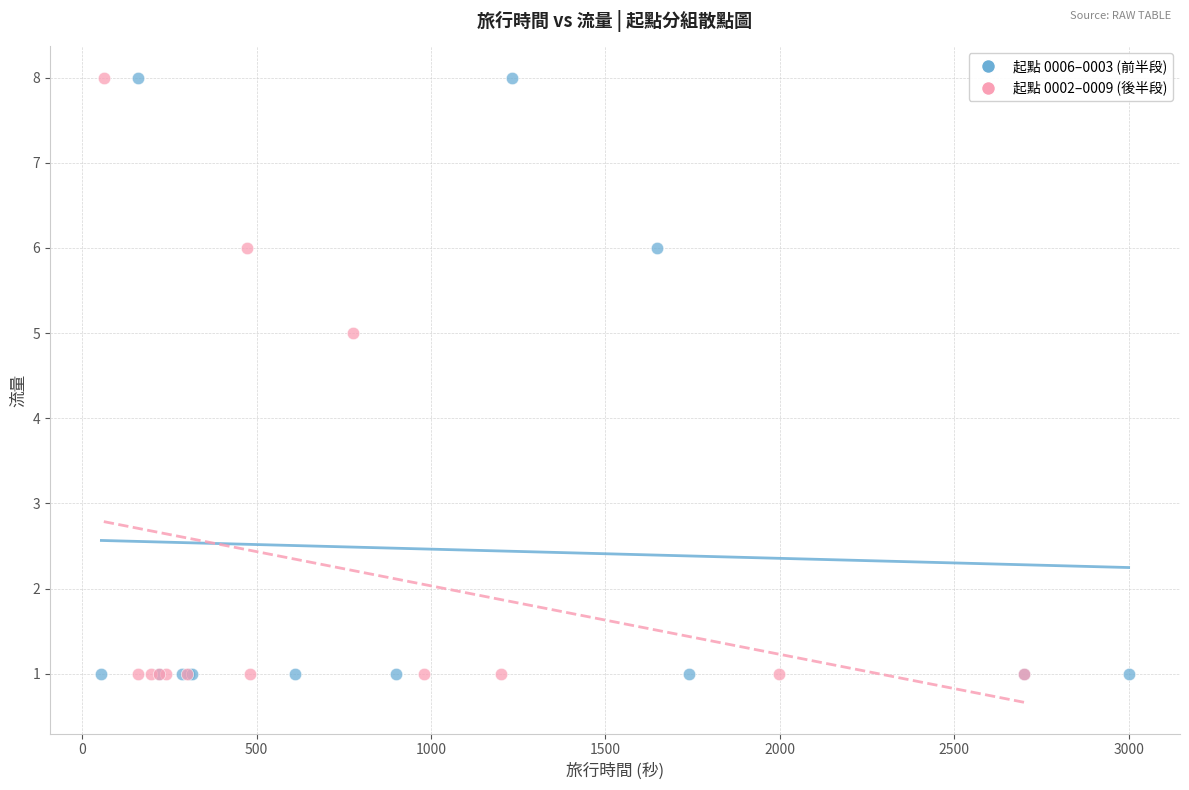

What are all the series names shown in the legend?

起點 0006–0003 (前半段), 起點 0002–0009 (後半段)